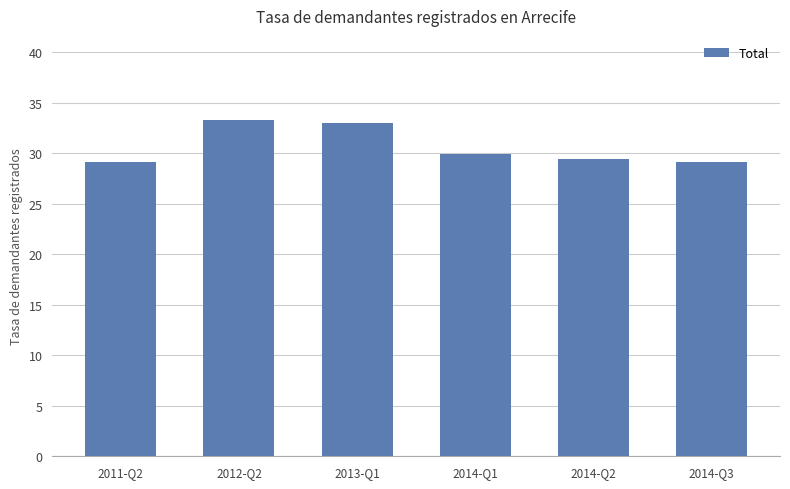

What is the label of the 4th bar from the right?

2013-Q1